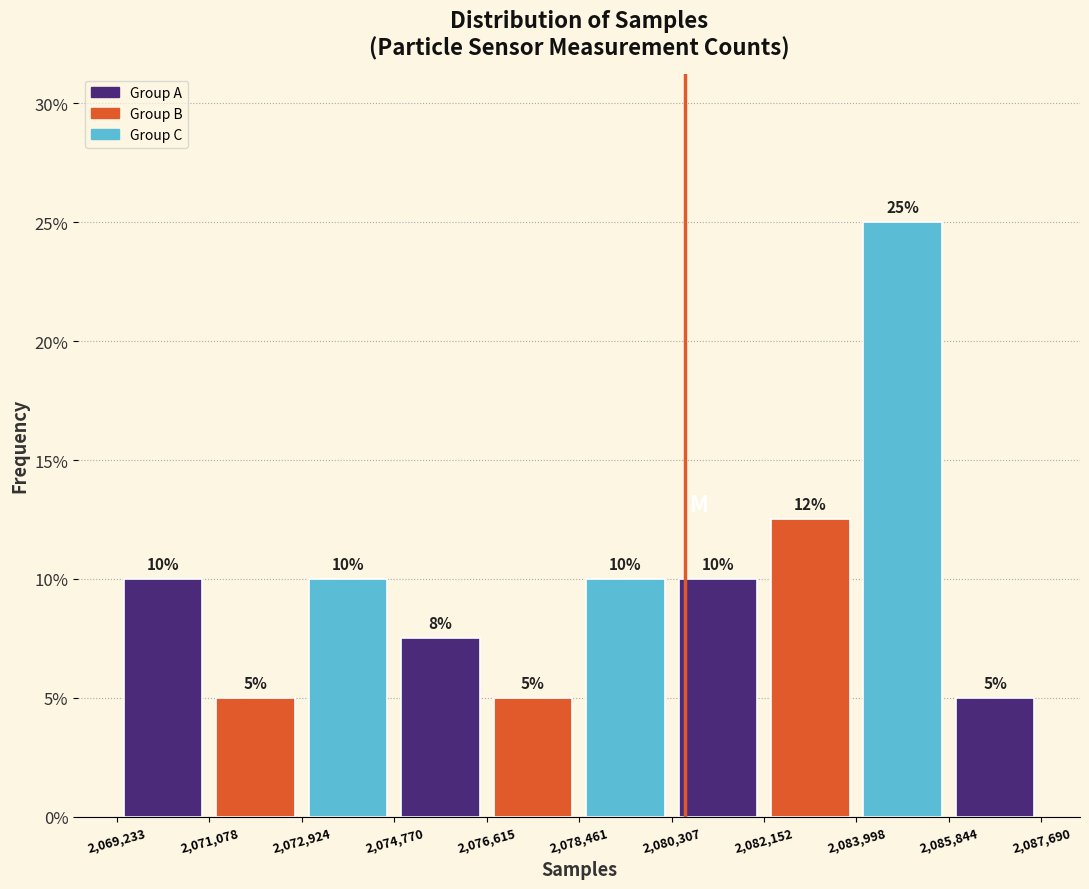

Over which range of the x-axis is the bar tallest?

2,083,998 to 2,085,844